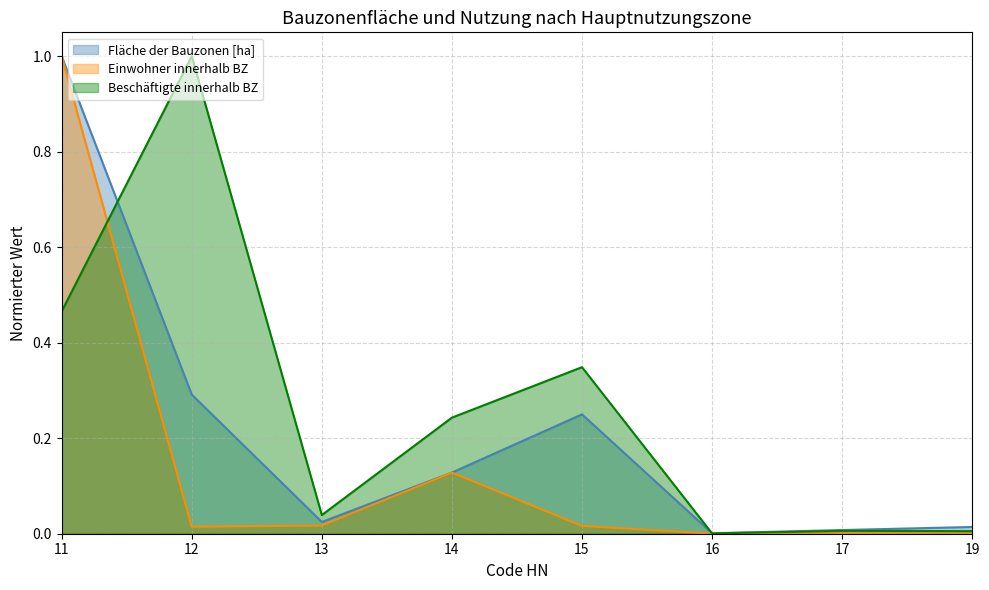

How many interior local valleys does the Fläche der Bauzonen [ha] series have?

2